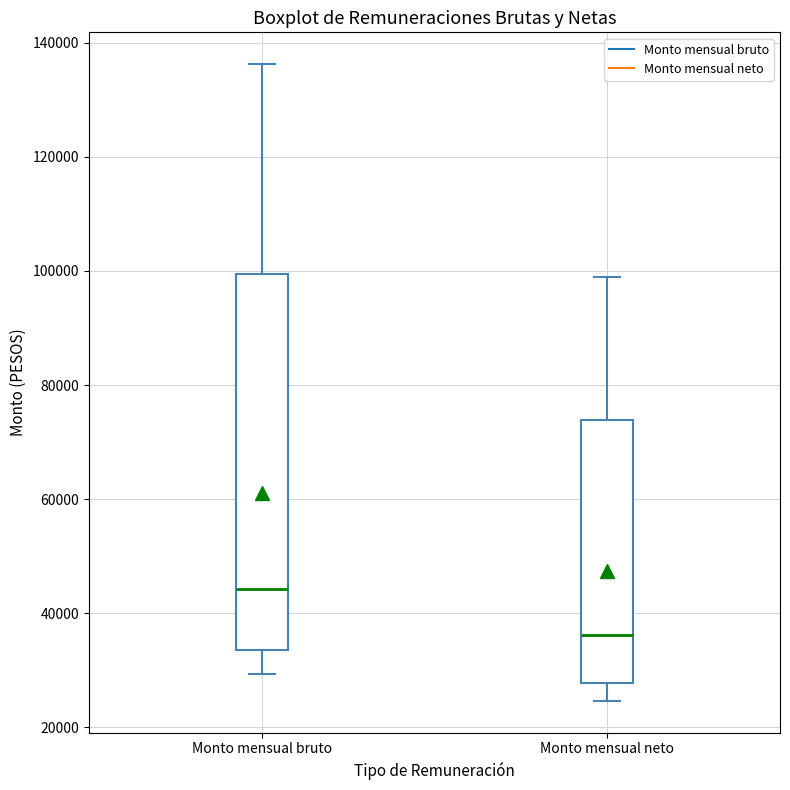

Where does the upper whisker of the box for Monto mensual neto end on the y-axis? The values are not printed on the chart, so give them approximately, as read against the axis.

100000